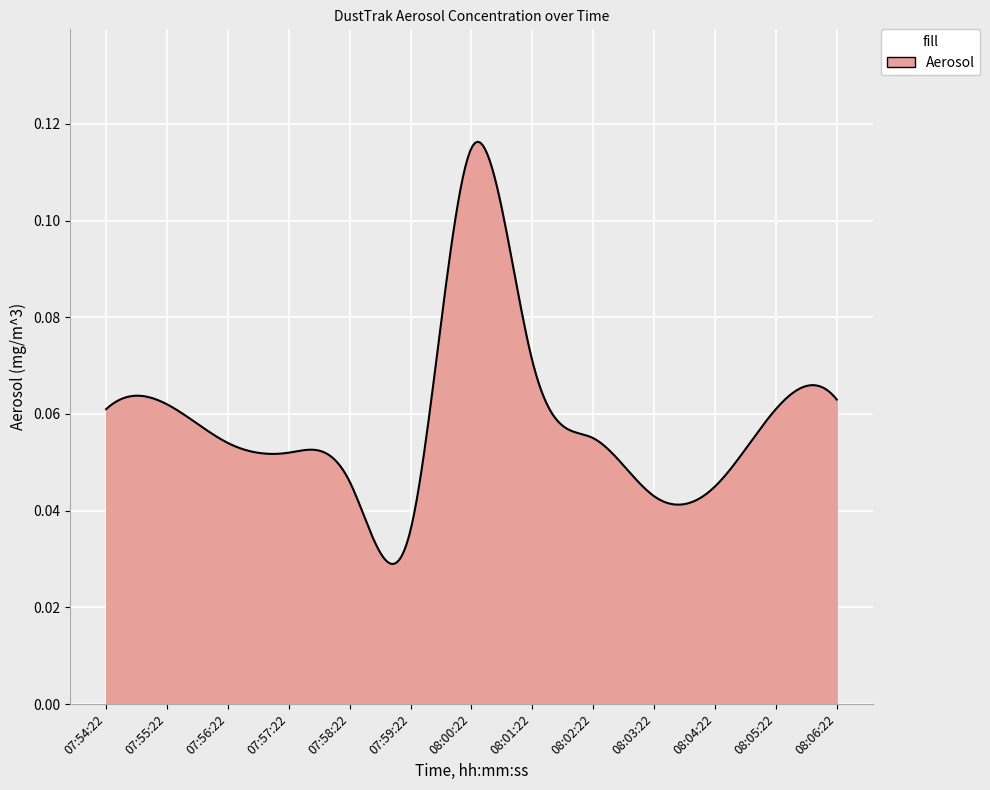

How many lines are shown in the chart?

1